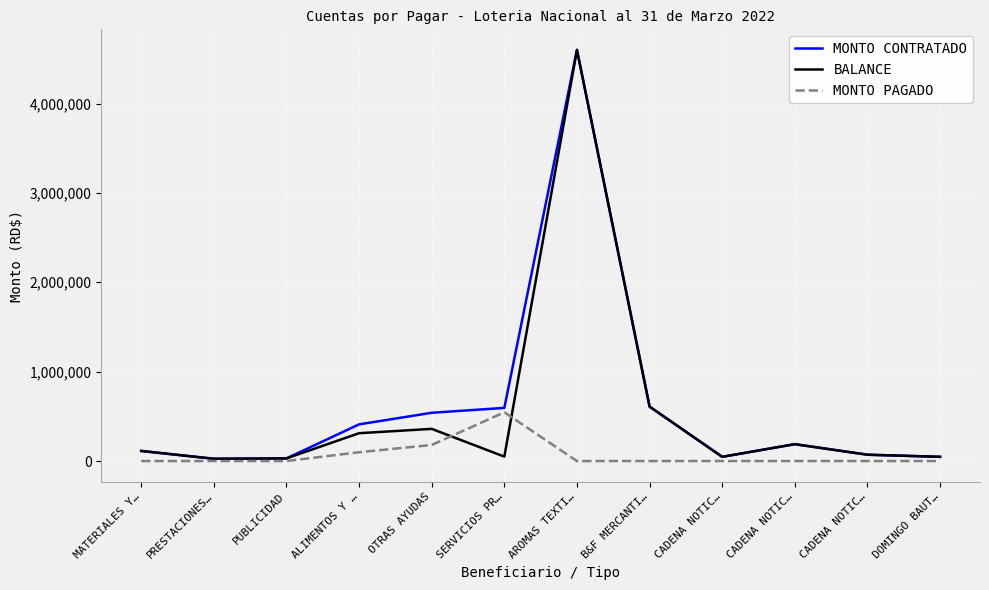

Which category has the highest value in the MONTO CONTRATADO series?

AROMAS TEXTI…